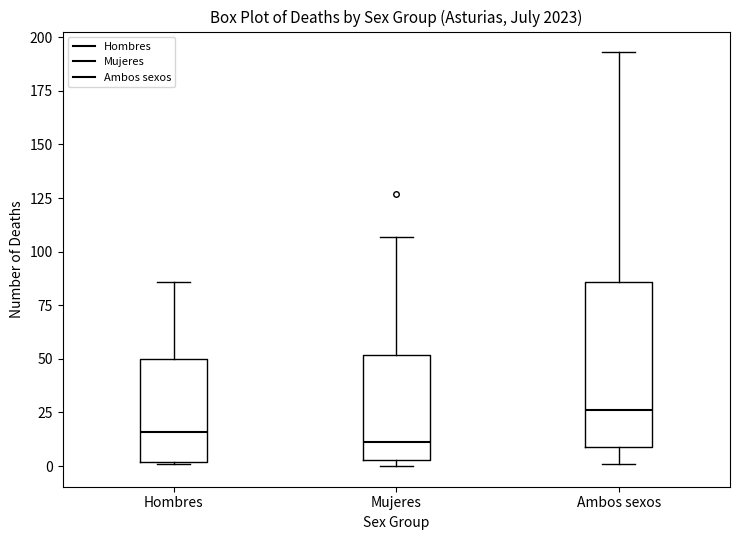

Which box's median line is the highest?

Ambos sexos